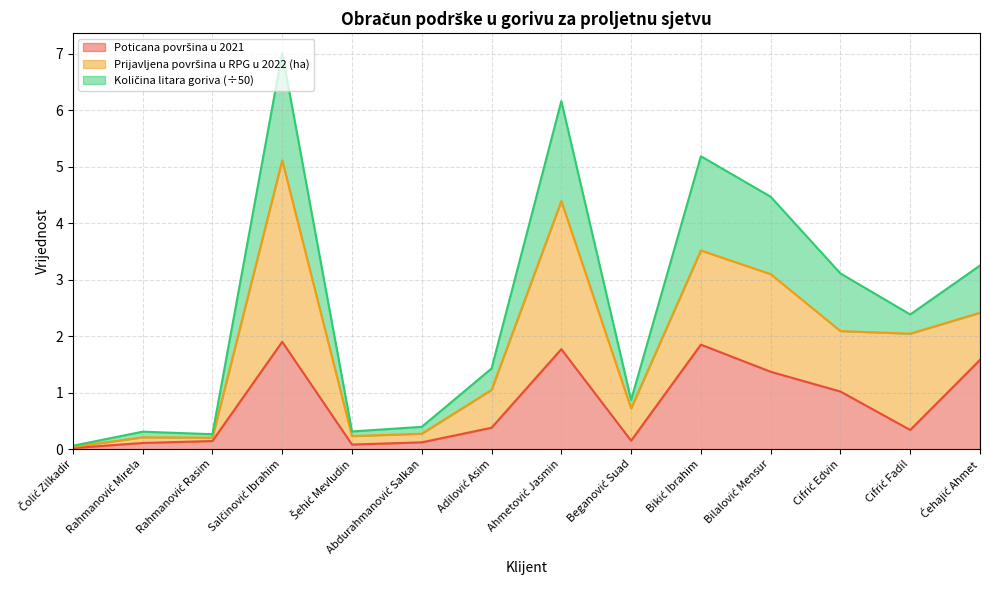

True or false: Poticana površina u 2021 and Količina litara goriva cross at least once.

False